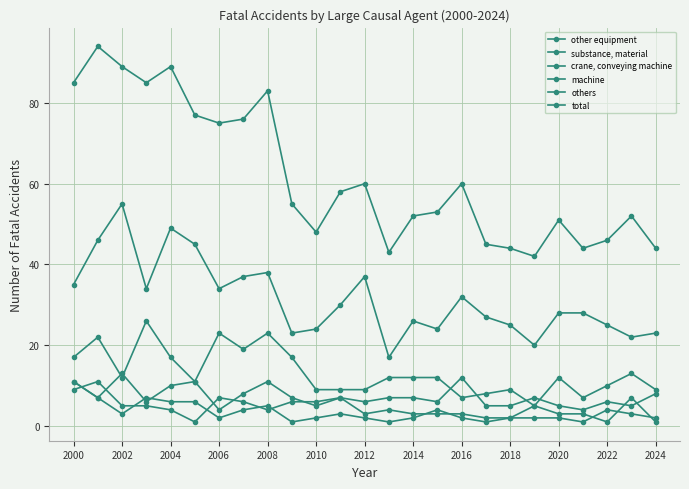

What is the difference between the maximum and second lowest values in the machine series?

10